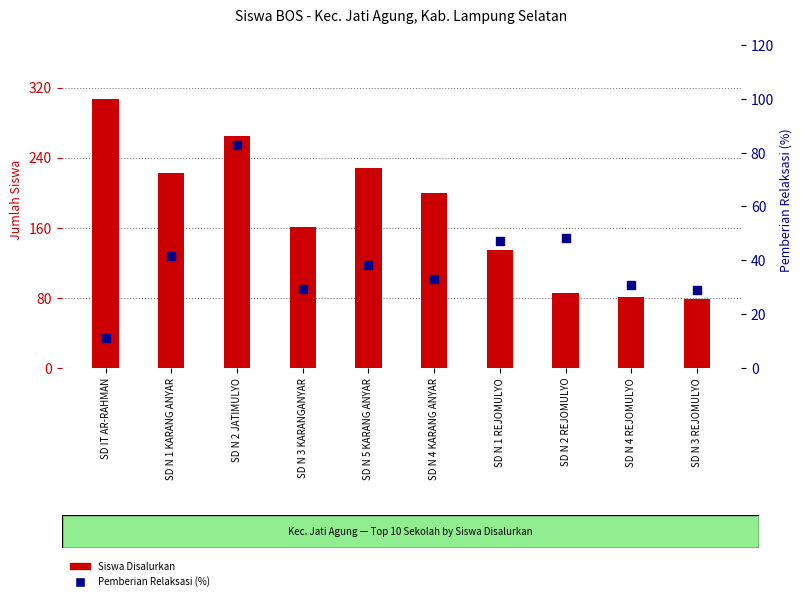

Which series contains the highest Y value?

Siswa Disalurkan